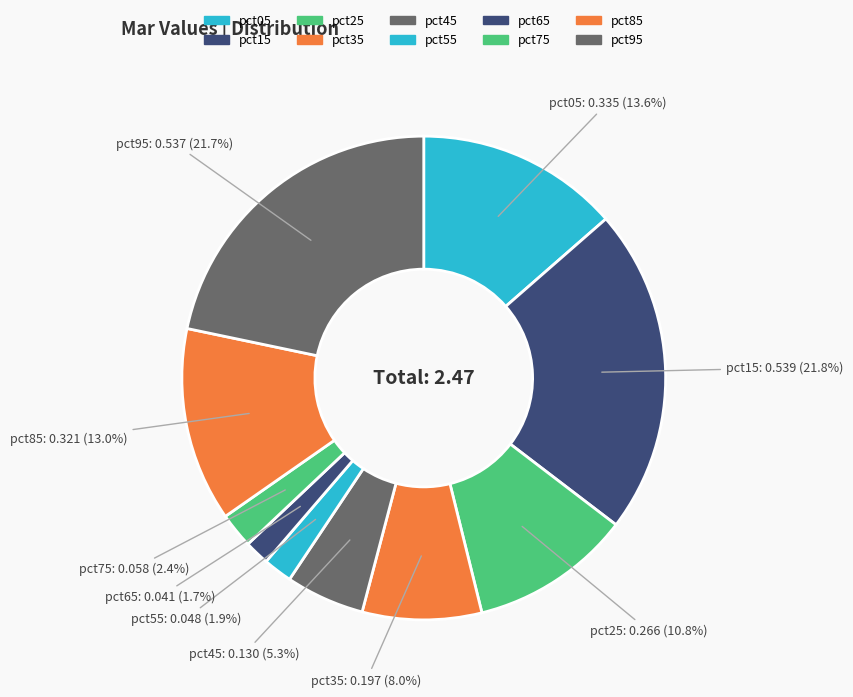

The pct65 slice represents 1% of the pie. True or false?

False